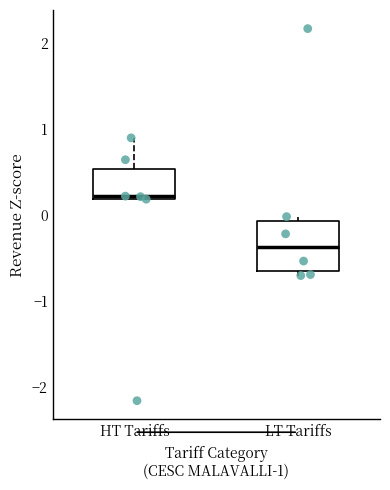

Which box's median line is the lowest?

LT Tariffs